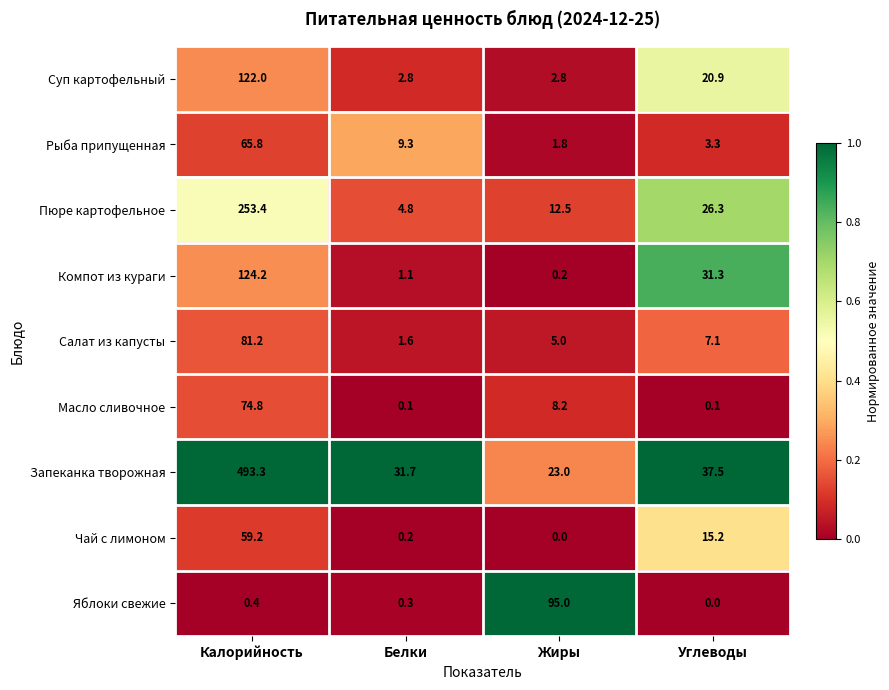

At Углеводы, list the series in order from largest to smallest.

Запеканка творожная, Компот из кураги, Пюре картофельное, Суп картофельный, Чай с лимоном, Салат из капусты, Рыба припущенная, Масло сливочное, Яблоки свежие